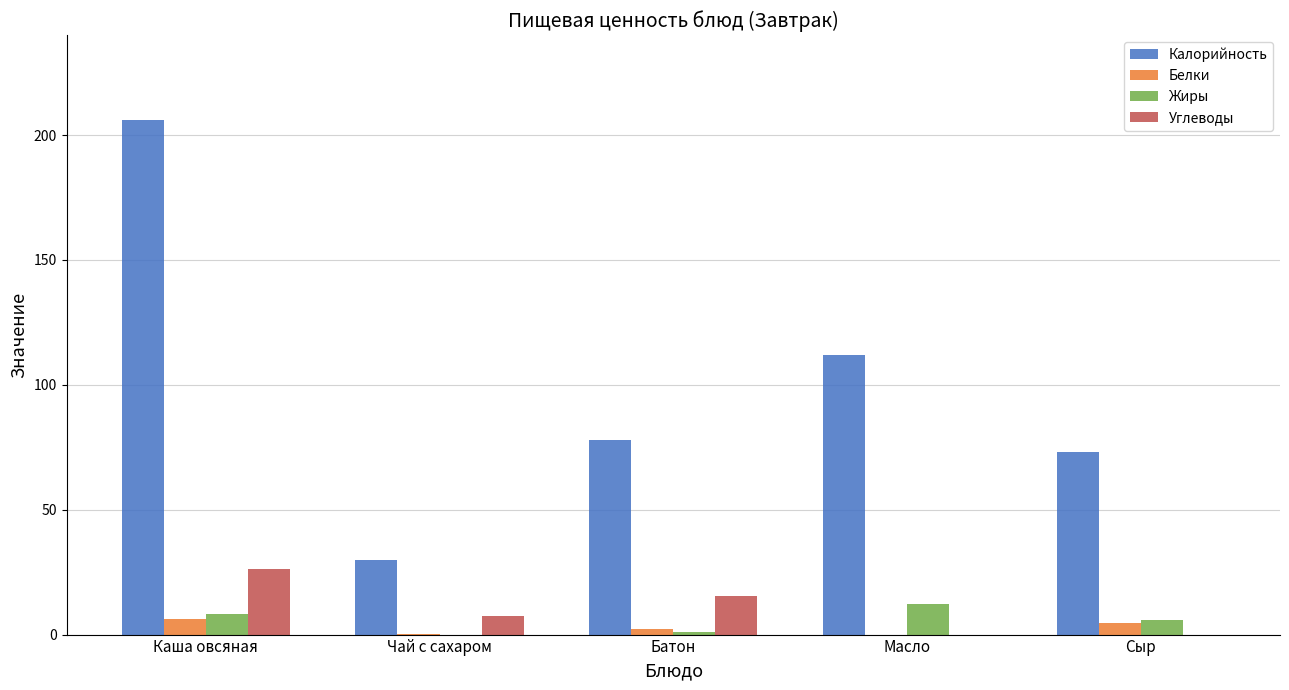

Which series has the largest range (max minus min)?

Калорийность